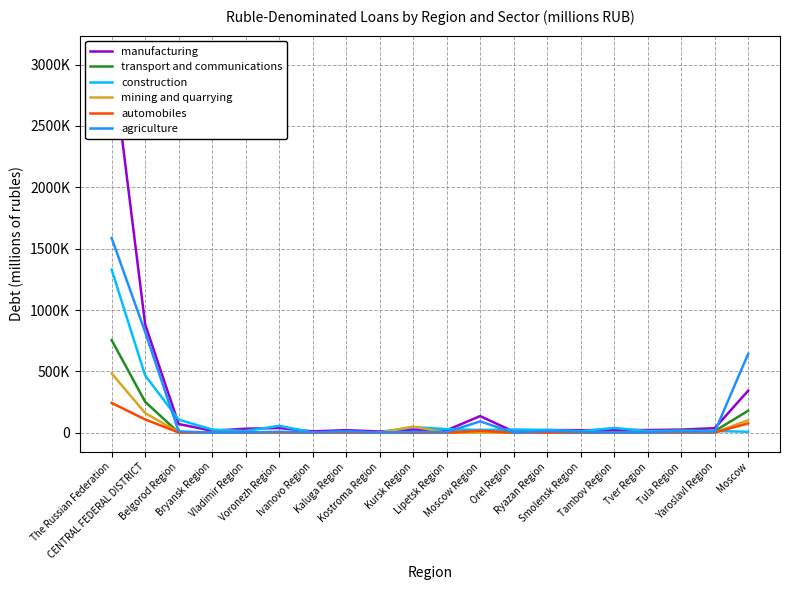

Reading left to right, list all the values displayed in this chart.

manufacturing: The Russian Federation=3082026	CENTRAL FEDERAL DISTRICT=883150	Belgorod Region=71074	Bryansk Region=15752	Vladimir Region=32834	Voronezh Region=38303	Ivanovo Region=11315	Kaluga Region=20760	Kostroma Region=10053	Kursk Region=25911	Lipetsk Region=20312	Moscow Region=135517	Orel Region=9241	Ryazan Region=21859	Smolensk Region=20387	Tambov Region=23190	Tver Region=21829	Tula Region=25593	Yaroslavl Region=36889	Moscow=342333
transport and communications: The Russian Federation=754440	CENTRAL FEDERAL DISTRICT=251989	Belgorod Region=530	Bryansk Region=458	Vladimir Region=2543	Voronezh Region=2152	Ivanovo Region=1793	Kaluga Region=4868	Kostroma Region=293	Kursk Region=603	Lipetsk Region=923	Moscow Region=22241	Orel Region=143	Ryazan Region=446	Smolensk Region=956	Tambov Region=1069	Tver Region=885	Tula Region=19111	Yaroslavl Region=13749	Moscow=179226
construction: The Russian Federation=1328832	CENTRAL FEDERAL DISTRICT=466420	Belgorod Region=106962	Bryansk Region=25655	Vladimir Region=13639	Voronezh Region=56687	Ivanovo Region=2444	Kaluga Region=8962	Kostroma Region=2591	Kursk Region=45962	Lipetsk Region=29295	Moscow Region=22620	Orel Region=26532	Ryazan Region=22711	Smolensk Region=12292	Tambov Region=38861	Tver Region=13675	Tula Region=15765	Yaroslavl Region=13985	Moscow=7780
mining and quarrying: The Russian Federation=482928	CENTRAL FEDERAL DISTRICT=160547	Belgorod Region=3826	Bryansk Region=0	Vladimir Region=212	Voronezh Region=59	Ivanovo Region=62	Kaluga Region=309	Kostroma Region=6	Kursk Region=50036	Lipetsk Region=319	Moscow Region=1015	Orel Region=3	Ryazan Region=120	Smolensk Region=130	Tambov Region=2	Tver Region=404	Tula Region=567	Yaroslavl Region=1322	Moscow=102156
automobiles: The Russian Federation=242701	CENTRAL FEDERAL DISTRICT=108230	Belgorod Region=2160	Bryansk Region=960	Vladimir Region=1316	Voronezh Region=1820	Ivanovo Region=1057	Kaluga Region=1057	Kostroma Region=419	Kursk Region=698	Lipetsk Region=635	Moscow Region=15286	Orel Region=286	Ryazan Region=808	Smolensk Region=543	Tambov Region=623	Tver Region=697	Tula Region=1644	Yaroslavl Region=1902	Moscow=76319
agriculture: The Russian Federation=1586690	CENTRAL FEDERAL DISTRICT=819798	Belgorod Region=10825	Bryansk Region=780	Vladimir Region=2706	Voronezh Region=7579	Ivanovo Region=3138	Kaluga Region=7814	Kostroma Region=1936	Kursk Region=6276	Lipetsk Region=4883	Moscow Region=92472	Orel Region=879	Ryazan Region=12888	Smolensk Region=5350	Tambov Region=1184	Tver Region=3074	Tula Region=8339	Yaroslavl Region=6217	Moscow=643458